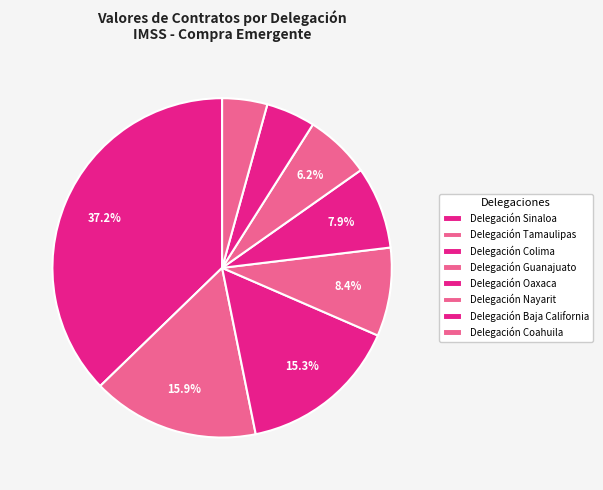

How many slices are in this pie chart?

8